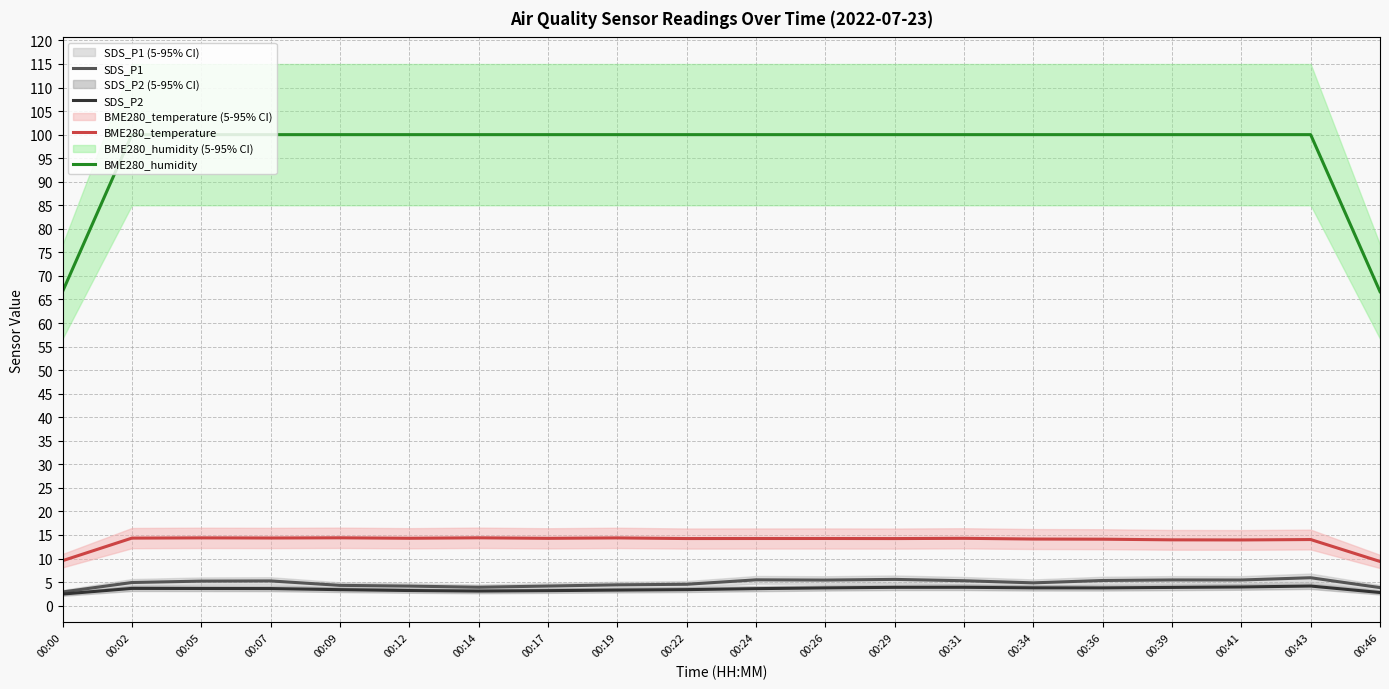

Is the value of SDS_P2 at 00:46 greater than the value of BME280_temperature at 00:22?

No